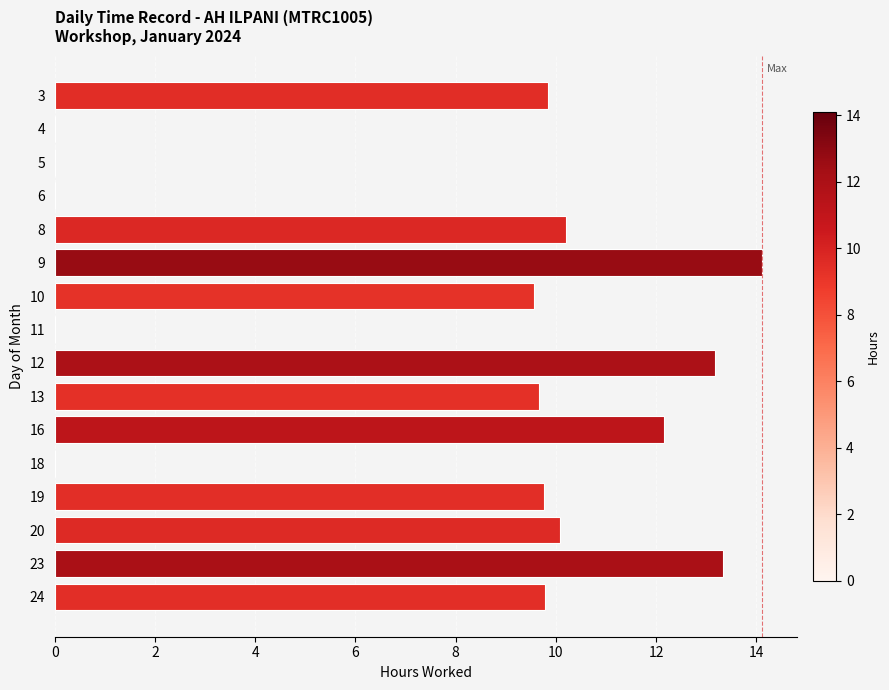

Reading bottom to top, what are all the values shown in this chart?

24=9.8	23=13.3	20=10.1	19=9.8	18=0.0	16=12.2	13=9.7	12=13.2	11=0.0	10=9.6	9=14.1	8=10.2	6=0.0	5=0.0	4=0.0	3=9.8